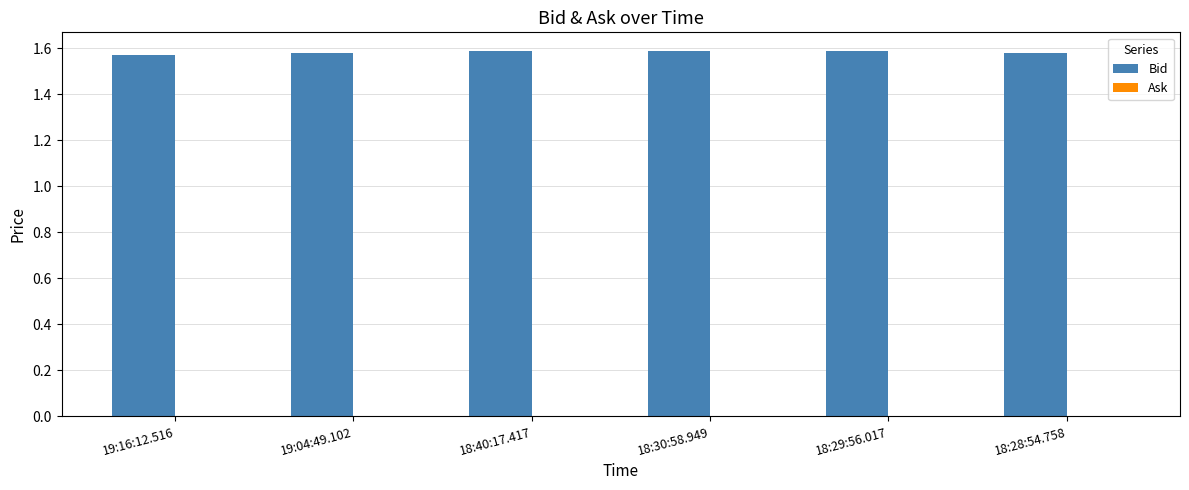

What is the sum of all values?

9.5